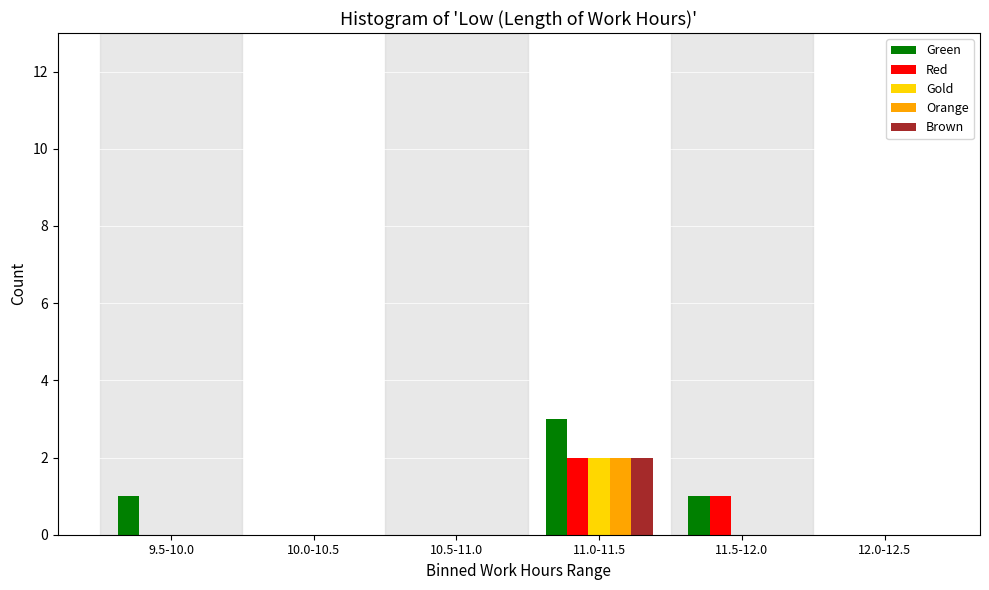

Reading left to right, extract all data points from this chart.

Green: 9.5-10.0=1	10.0-10.5=0	10.5-11.0=0	11.0-11.5=3	11.5-12.0=1	12.0-12.5=0
Red: 9.5-10.0=0	10.0-10.5=0	10.5-11.0=0	11.0-11.5=2	11.5-12.0=1	12.0-12.5=0
Gold: 9.5-10.0=0	10.0-10.5=0	10.5-11.0=0	11.0-11.5=2	11.5-12.0=0	12.0-12.5=0
Orange: 9.5-10.0=0	10.0-10.5=0	10.5-11.0=0	11.0-11.5=2	11.5-12.0=0	12.0-12.5=0
Brown: 9.5-10.0=0	10.0-10.5=0	10.5-11.0=0	11.0-11.5=2	11.5-12.0=0	12.0-12.5=0